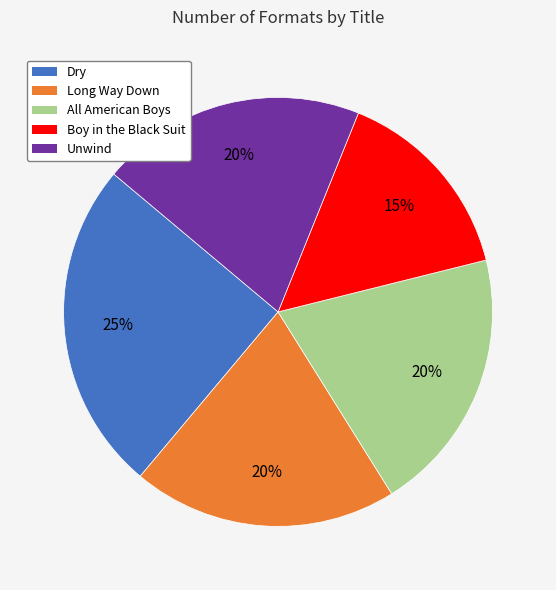

To the nearest percent, what is the average slice percentage?

20%